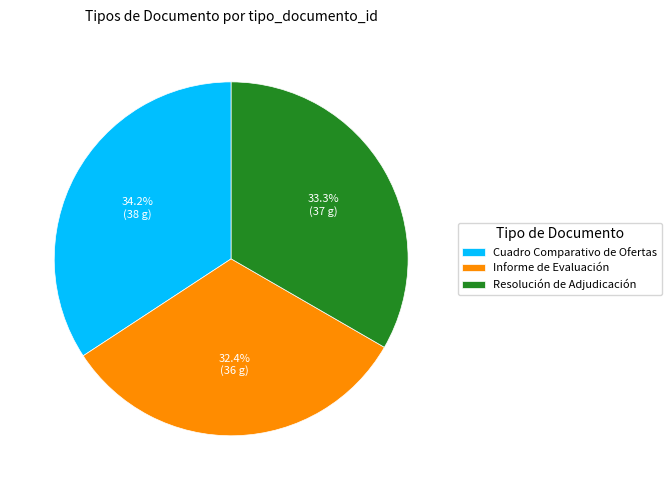

Approximately how many times larger is the value at Informe de Evaluación compared to Cuadro Comparativo de Ofertas?

0.9